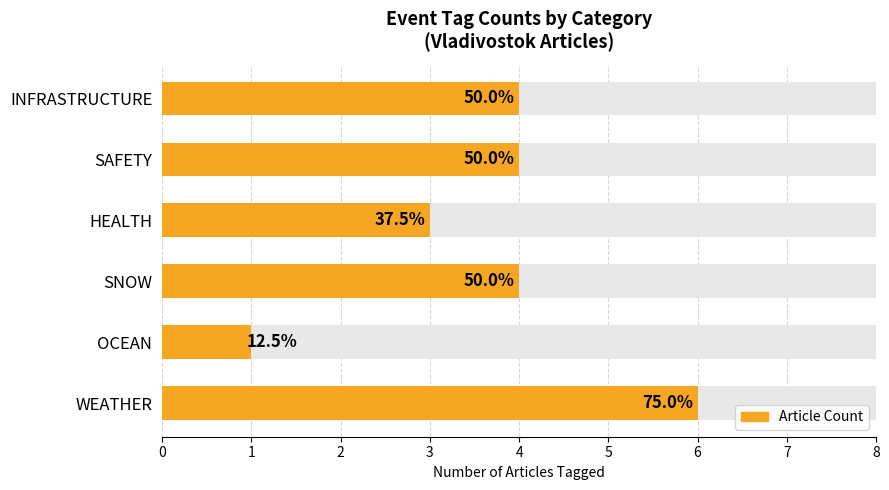

The value at OCEAN is 1. True or false?

True